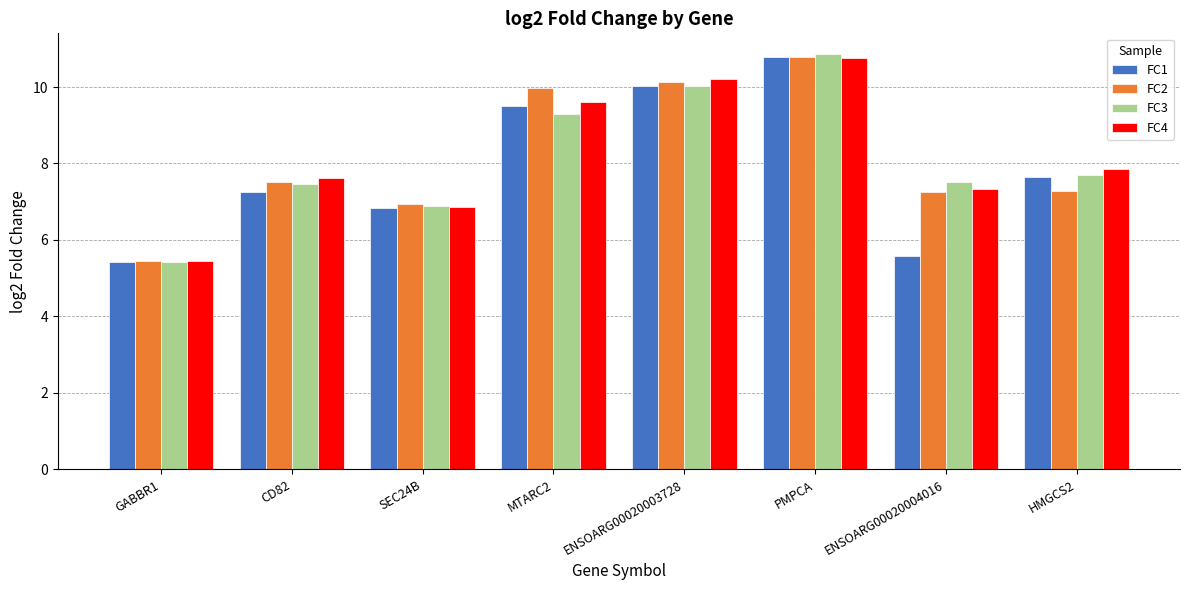

How many series are shown in this chart?

4